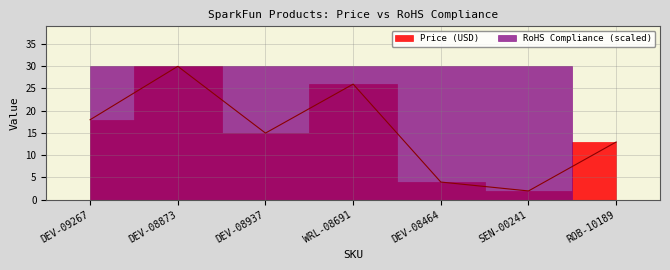

Rank the categories by value from highest to lowest.

DEV-08873, WRL-08691, DEV-09267, DEV-08937, ROB-10189, DEV-08464, SEN-00241